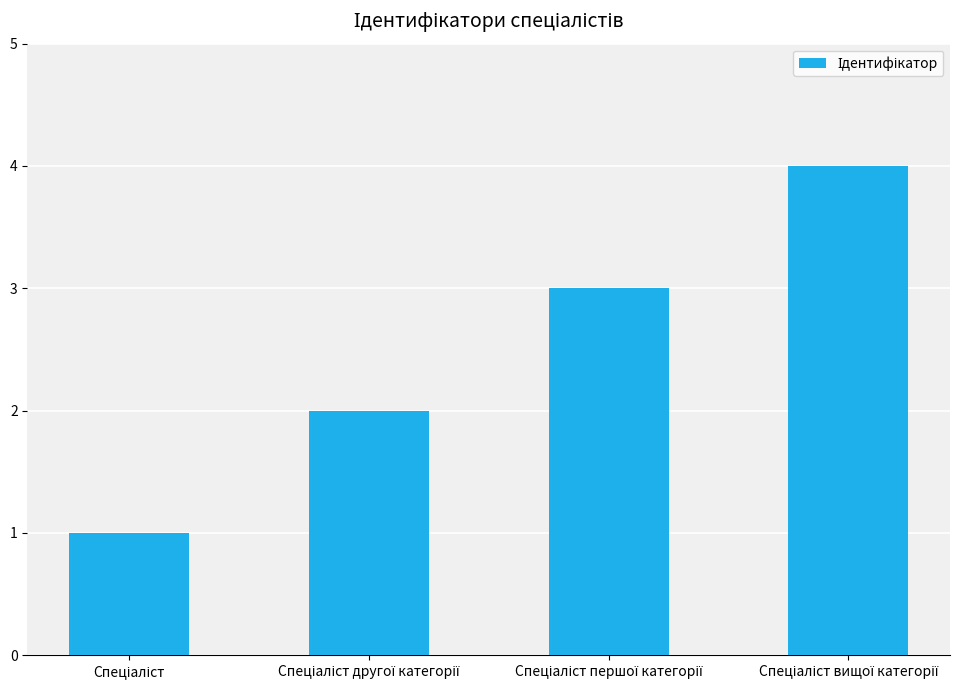

What is the maximum value shown in the chart?

4